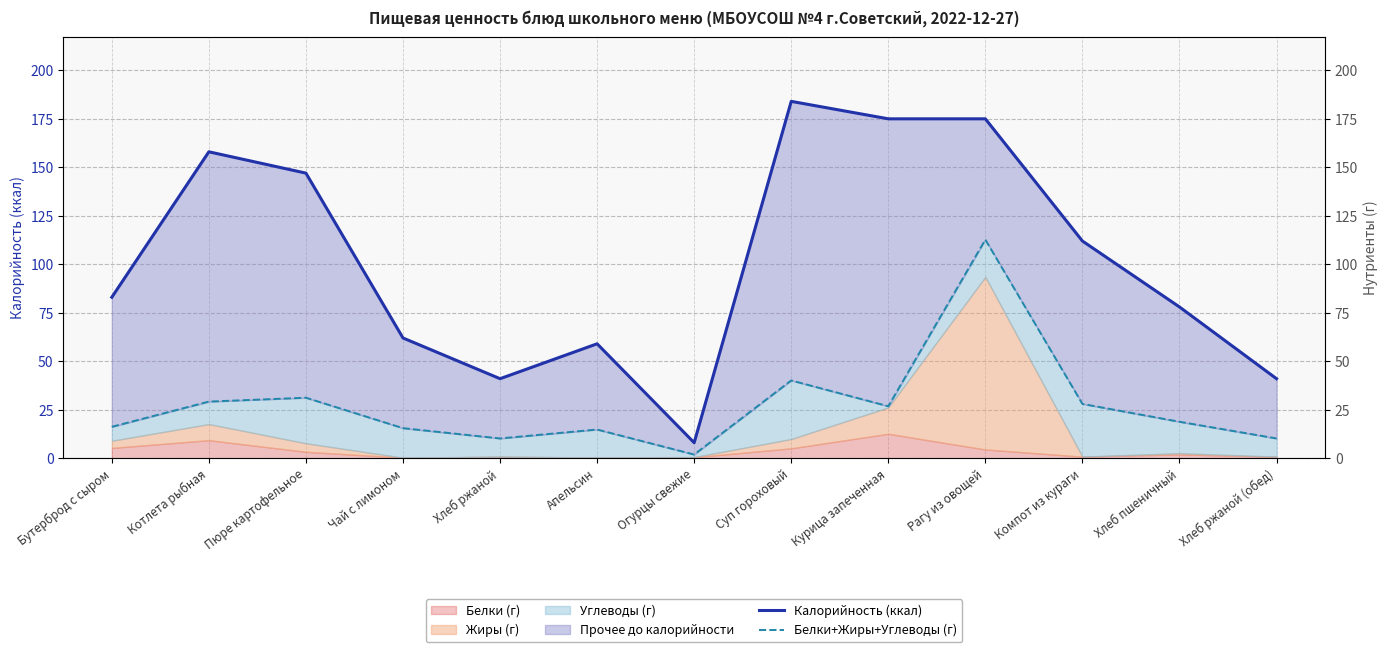

Reading left to right, list all the values displayed in this chart.

Калорийность (ккал): 83.0	158.0	147.0	62.0	41.0	59.0	8.0	184.0	175.0	175.0	112.0	78.0	41.0
Белки+Жиры+Углеводы (г): 16.2	29.2	31.2	15.5	10.2	14.8	1.9	40.1	26.8	112.7	28.0	18.8	10.2